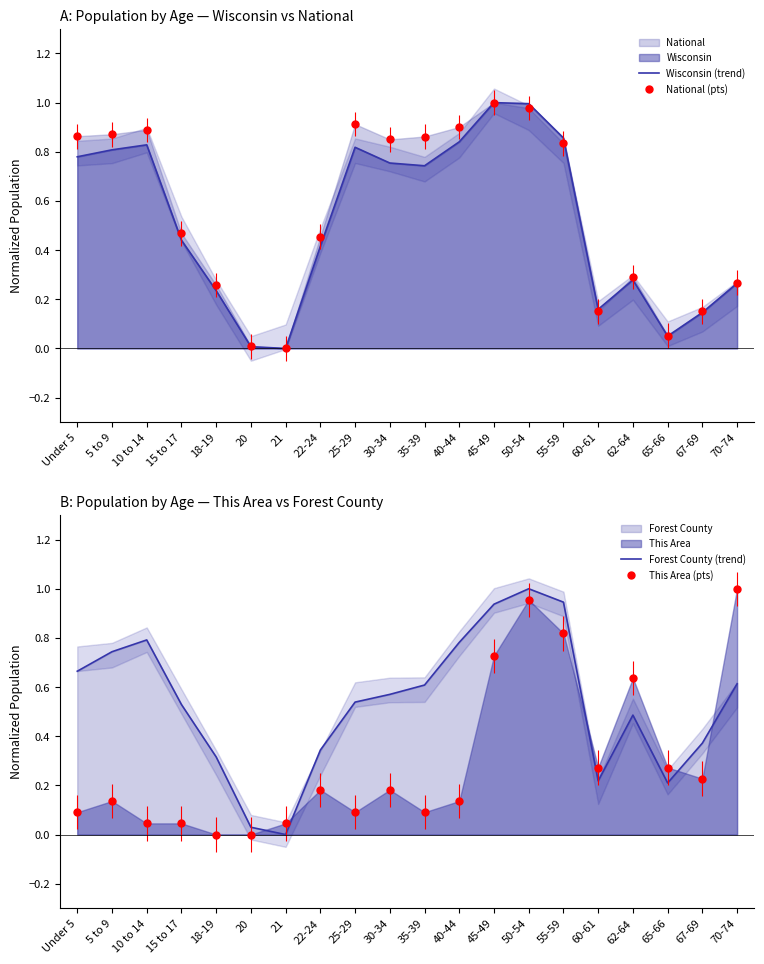

True or false: National (pts) has more than 0 points higher than both neighbors.

True